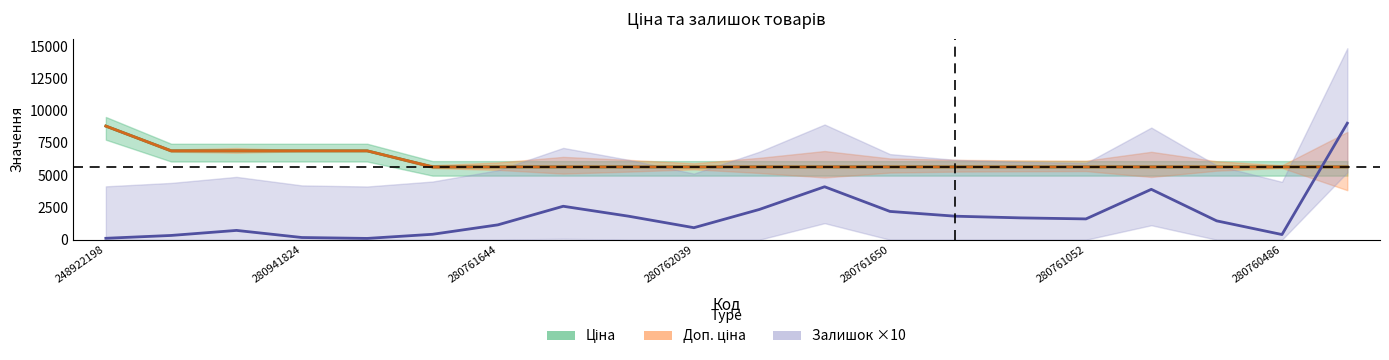

Between which two adjacent categories do Залишок ×10 and Доп. ціна first intersect?

18 and 19